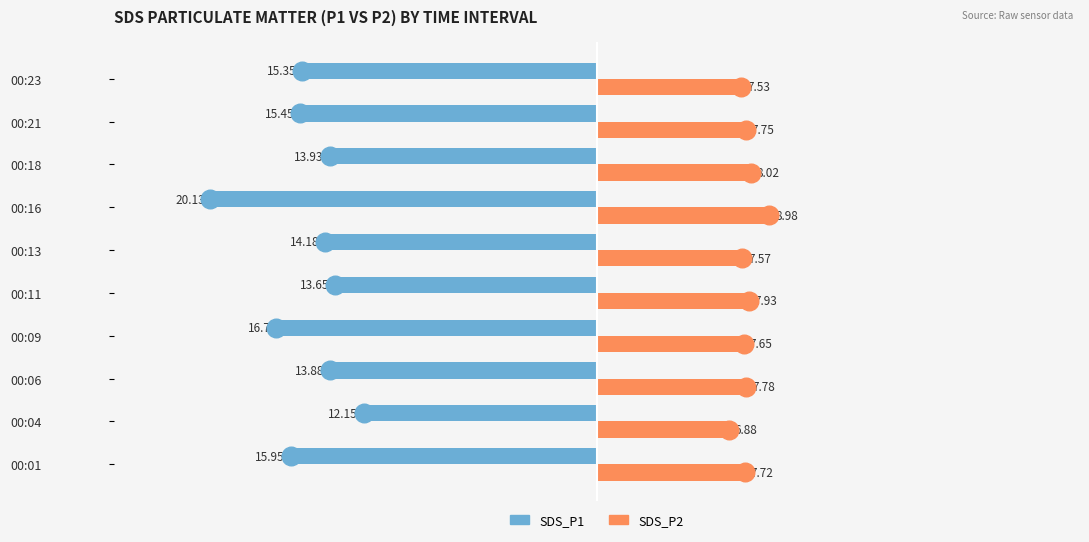

Which series has the widest spread of Y values?

SDS_P1